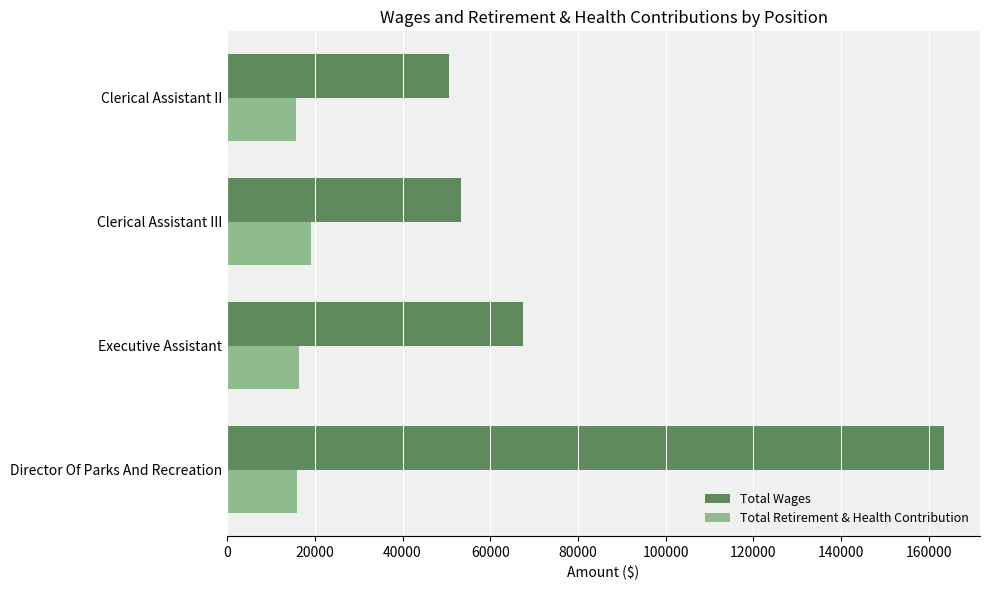

What is the sum of all Total Wages values?

334872